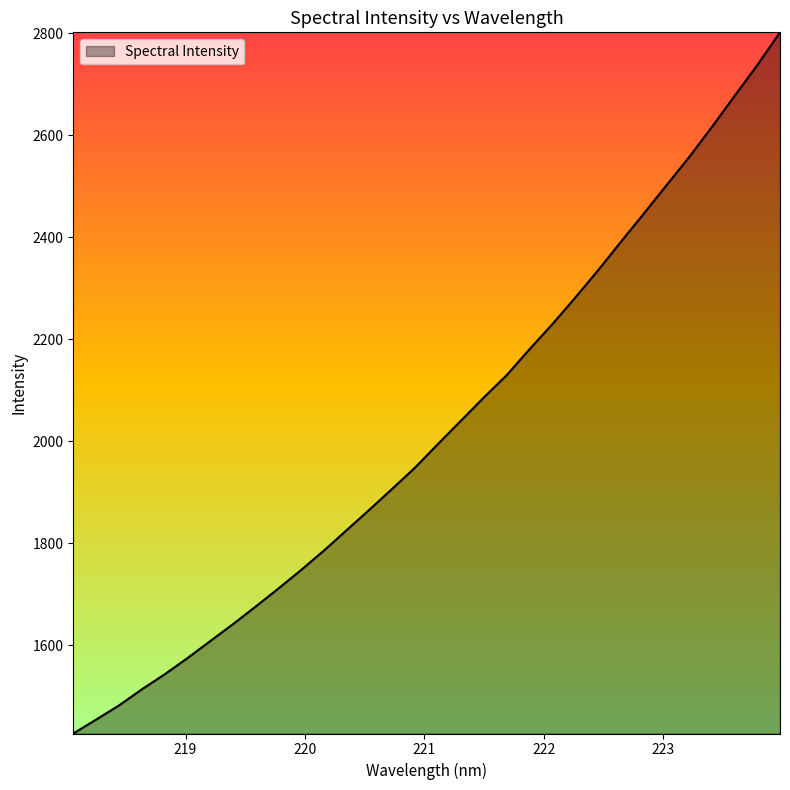

What is the difference between the maximum and minimum values?

1375.1